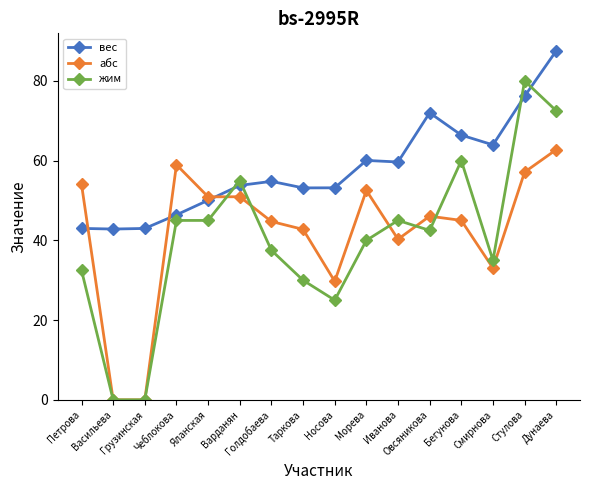

What is the difference between the maximum and minimum values in the абс series?

62.8